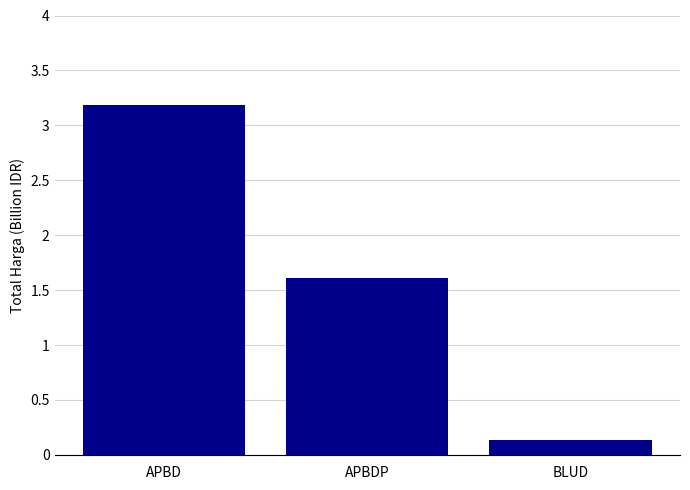

What is the value of the 1st bar from the left?

3.2